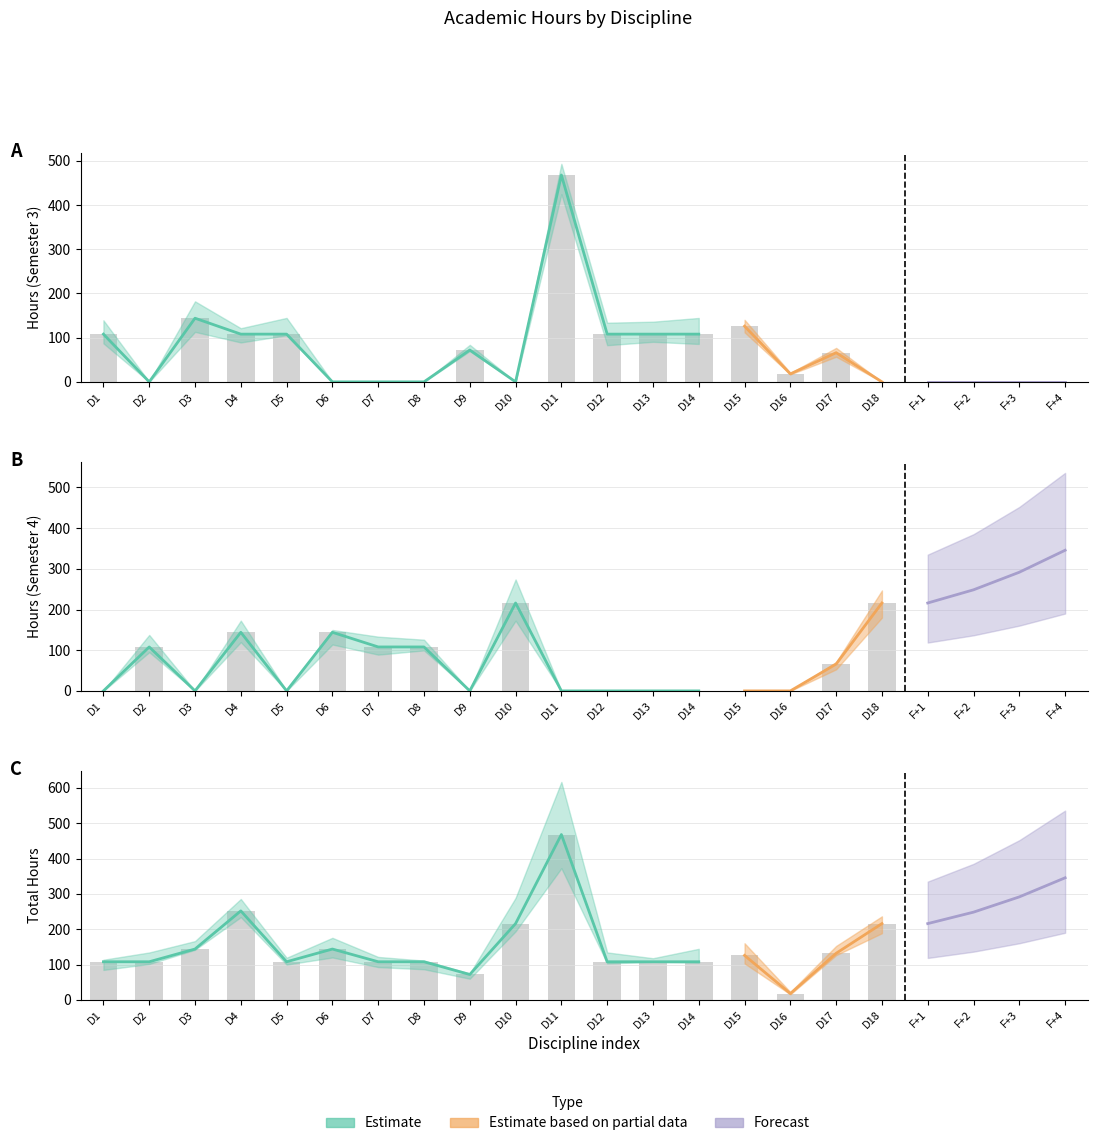

Is it true that Итого equals 60 at D10?

False